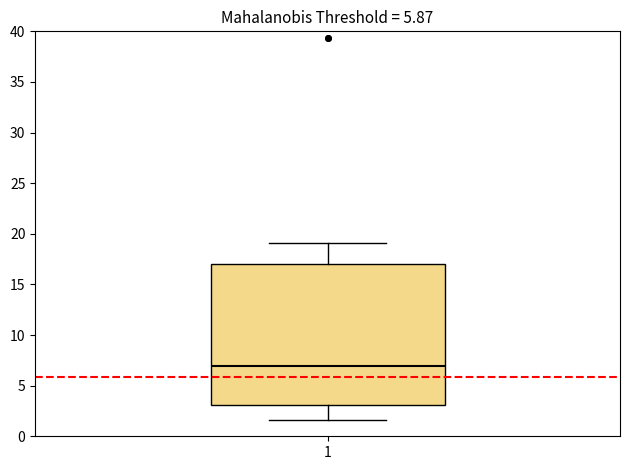

Where does the lower whisker of the box at x = 1 end on the y-axis? The values are not printed on the chart, so give them approximately, as read against the axis.

1.5